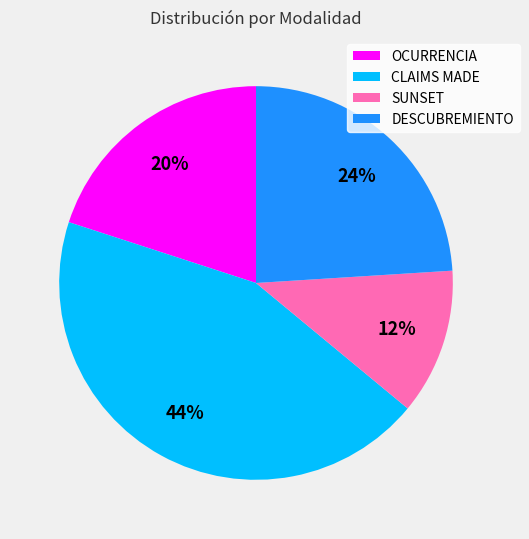

Rank the categories by value from lowest to highest.

SUNSET, OCURRENCIA, DESCUBREMIENTO, CLAIMS MADE